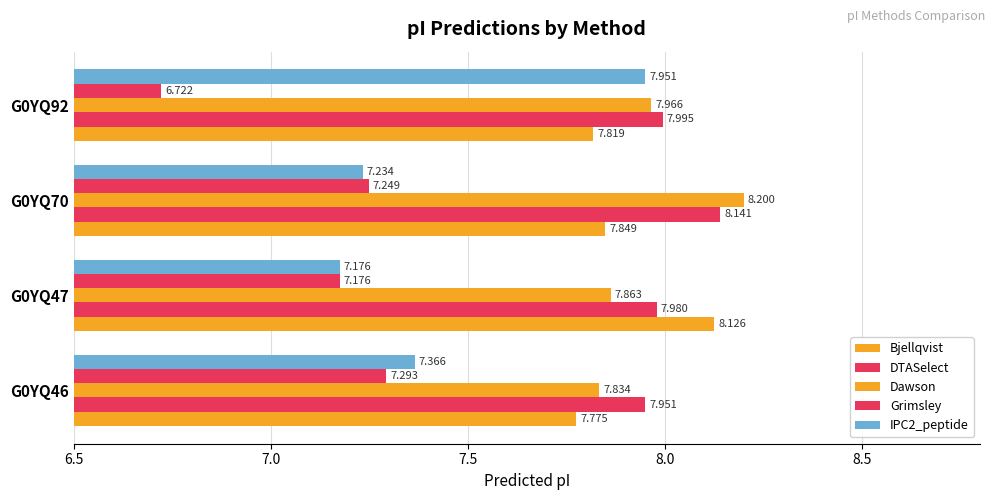

What is the greatest value displayed?

8.2